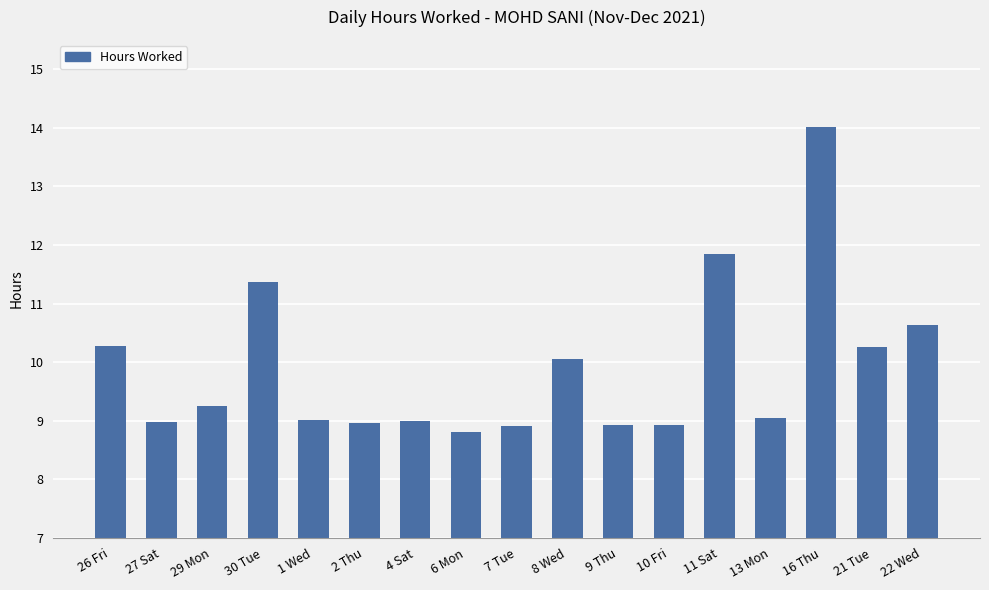

What is the sum of all values?

168.2